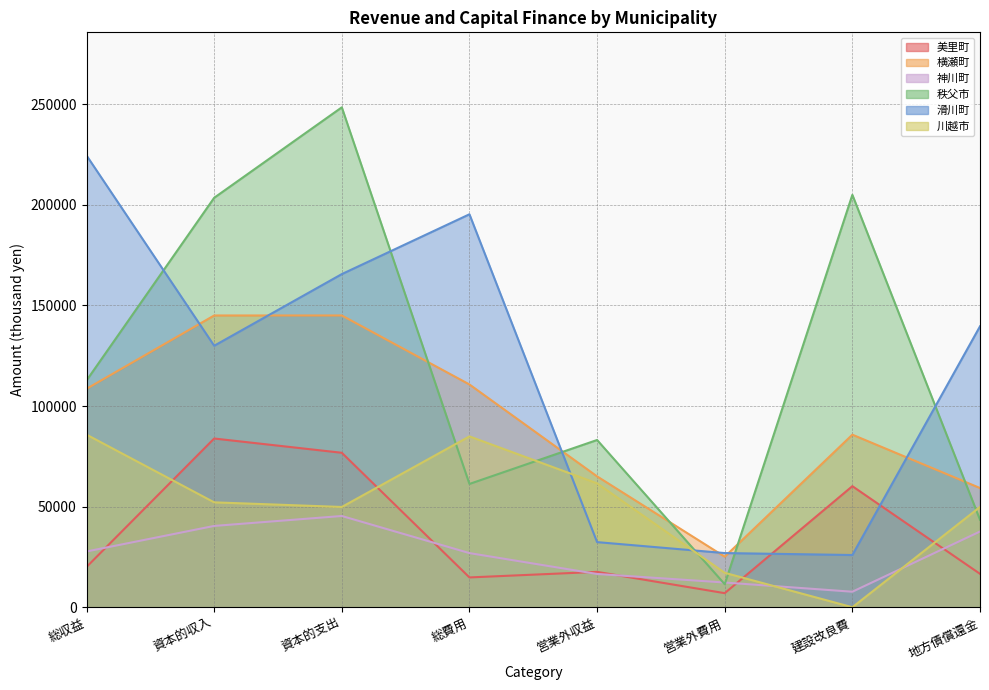

Which series has the largest total across all categories?

秩父市